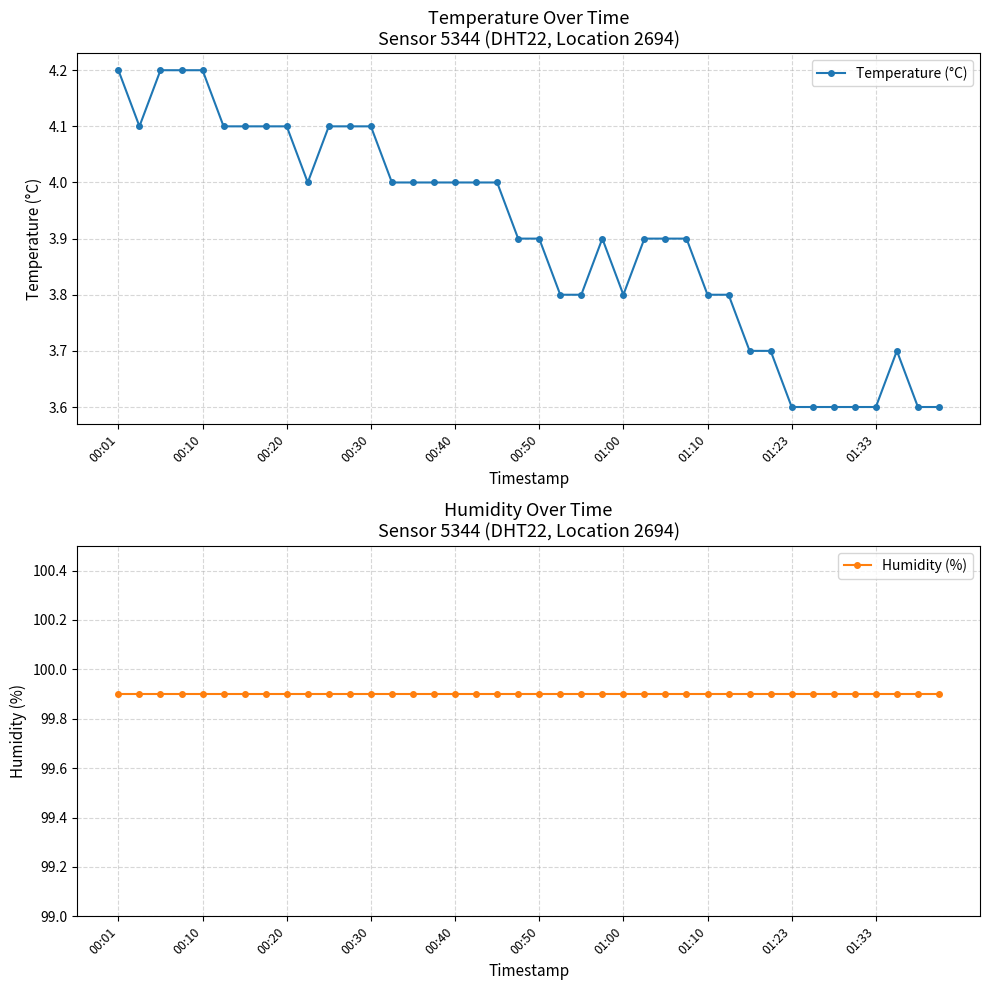

Where is Humidity (%) nearest to the value 99?

00:01